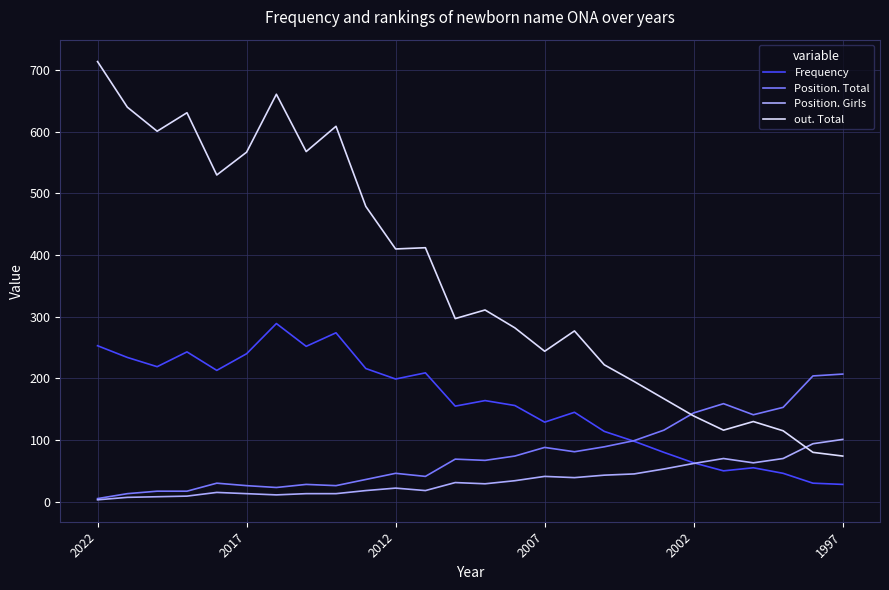

True or false: out. Total and Frequency cross at least once.

False